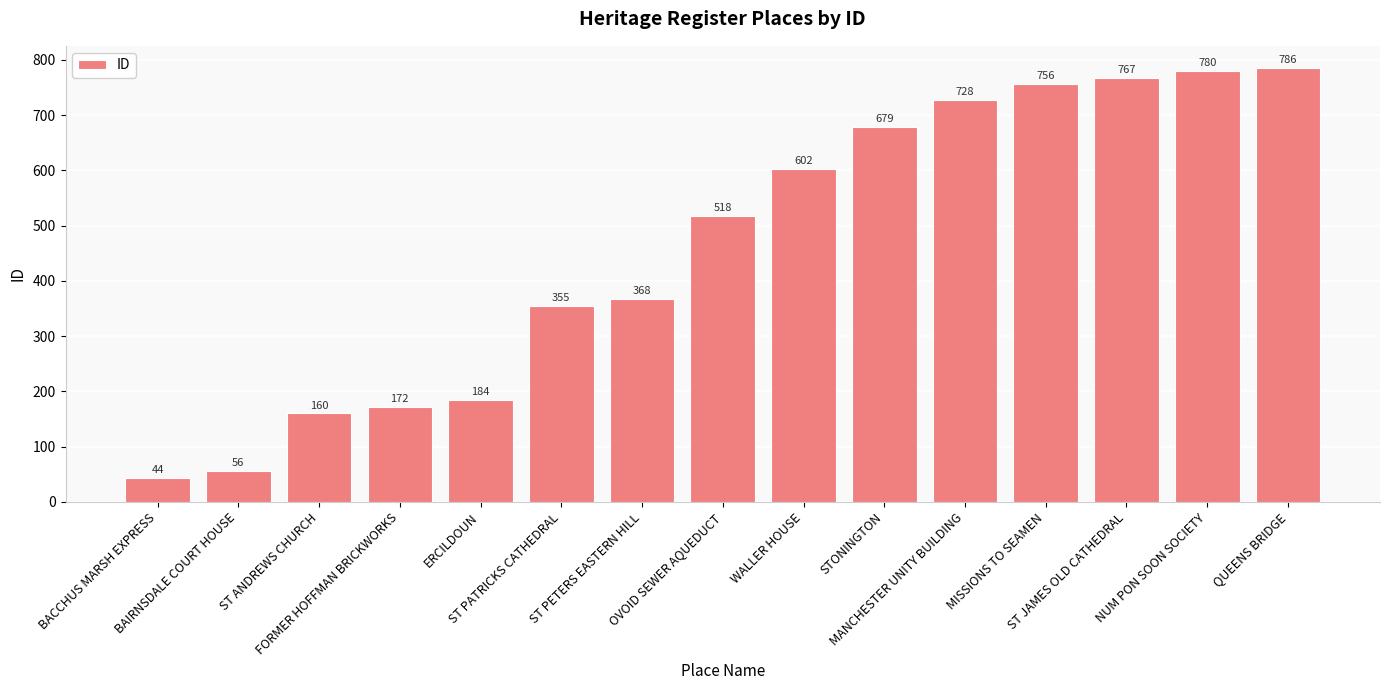

What is the average value?

464